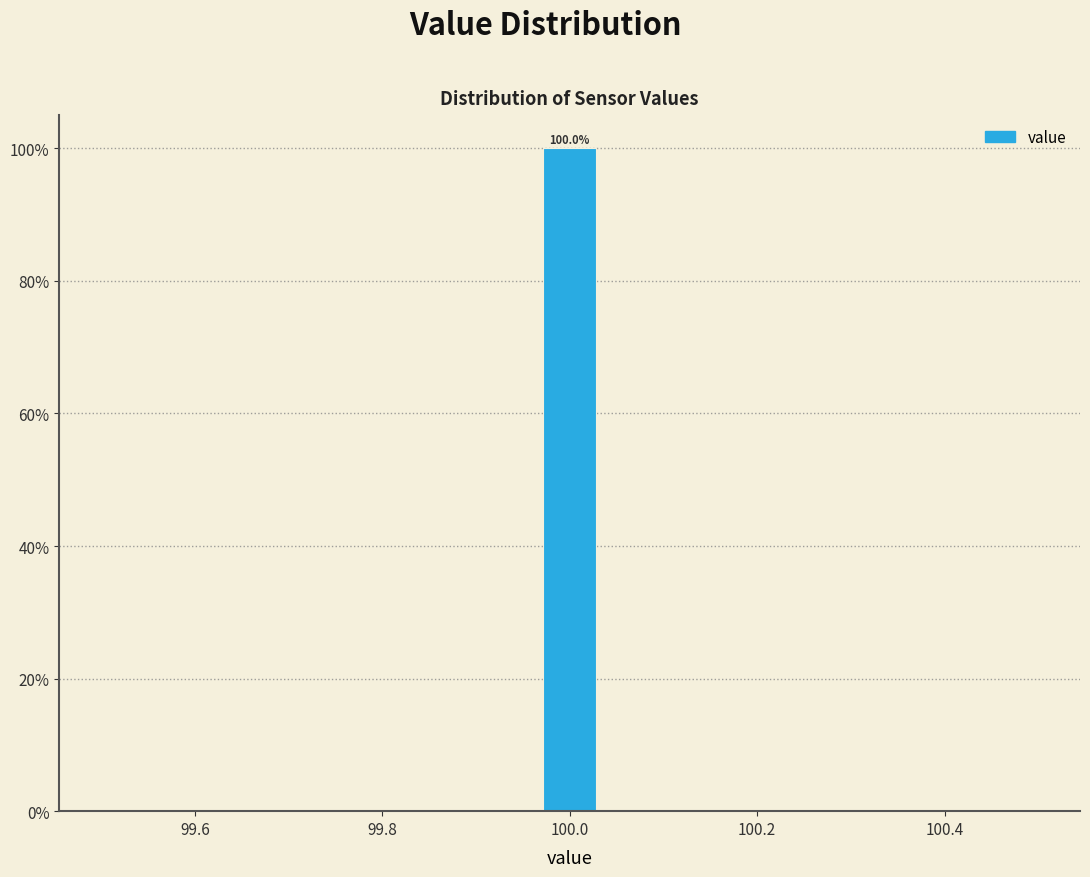

Around what value on the x-axis is the tallest bar? Give the approximate position of its centre, as read against the axis.

100.00